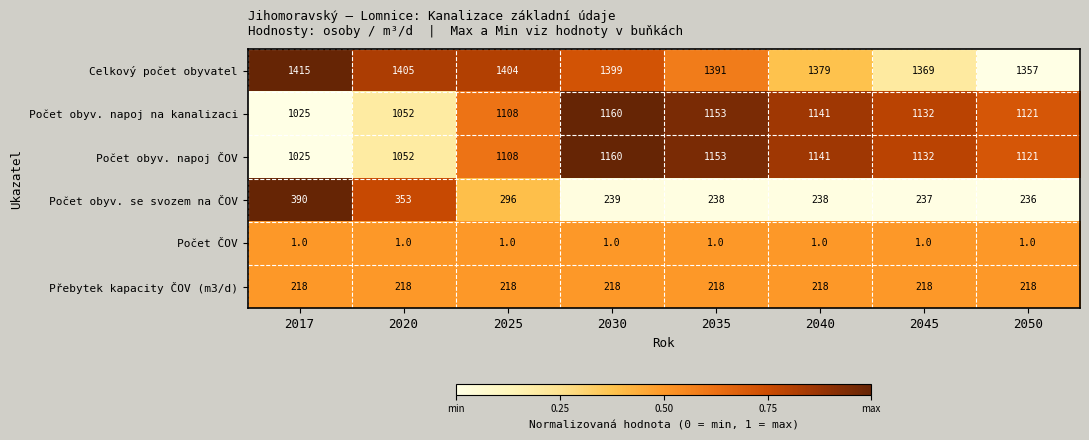

What is the sum of all Počet obyv. napoj na kanalizaci values?

8892